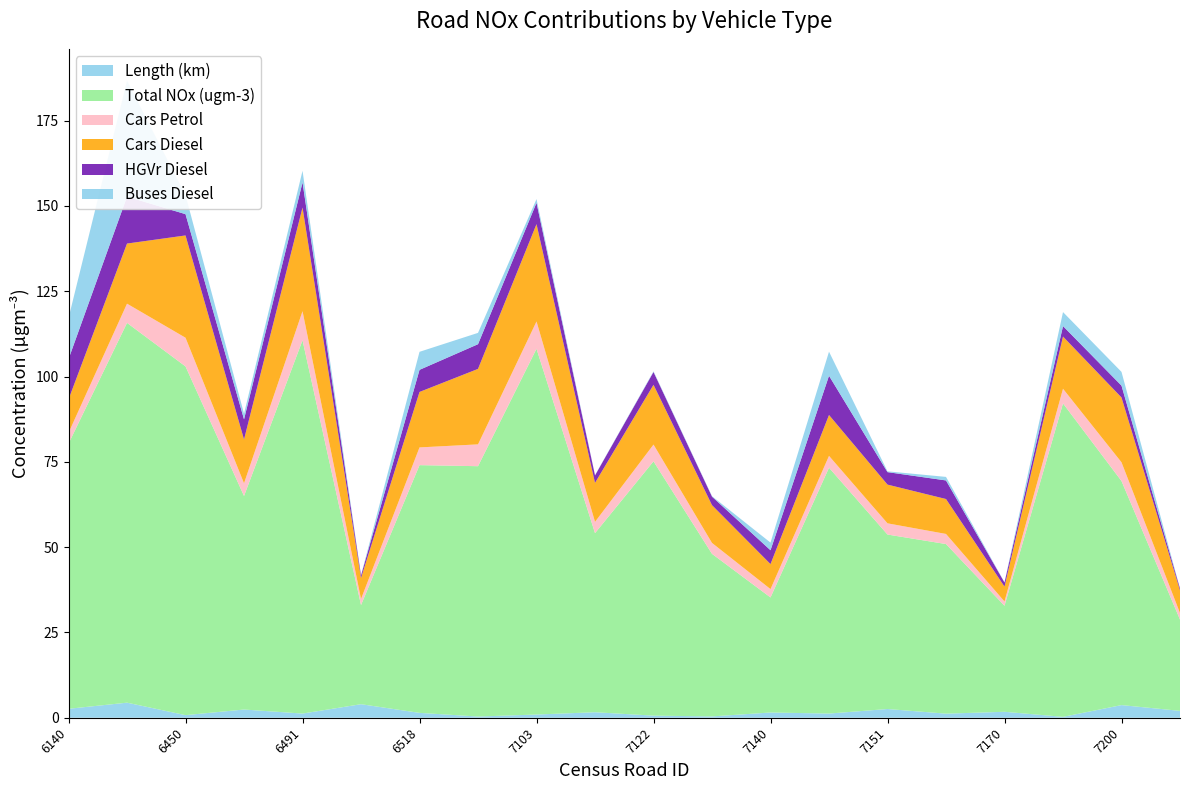

Reading left to right, transcribe all the data shown in this chart.

Length (km): 6140=2.6	6388=4.4	6450=0.8	6467=2.4	6491=1.2	6516=4.0	6518=1.4	7100=0.4	7103=0.9	7109=1.6	7122=0.6	7123=0.4	7140=1.5	7147=1.2	7151=2.6	7165=1.2	7170=1.7	7192=0.3	7200=3.7	7203=2.0
Total NOx (ugm-3): 6140=77.7	6388=111.3	6450=102.2	6467=62.6	6491=109.4	6516=29.1	6518=72.6	7100=73.4	7103=107.2	7109=52.5	7122=74.5	7123=47.6	7140=33.7	7147=72.1	7151=51.1	7165=49.7	7170=31.1	7192=91.9	7200=65.7	7203=26.8
Cars Petrol: 6140=3.1	6388=5.6	6450=8.4	6467=3.7	6491=8.5	6516=1.8	6518=5.2	7100=6.4	7103=8.0	7109=3.3	7122=4.9	7123=3.2	7140=2.4	7147=3.5	7151=3.3	7165=3.0	7170=1.3	7192=4.3	7200=5.5	7203=1.9
Cars Diesel: 6140=9.8	6388=17.6	6450=30.0	6467=12.9	6491=30.4	6516=6.1	6518=16.3	7100=22.1	7103=28.5	7109=11.4	7122=17.5	7123=11.1	7140=7.3	7147=12.0	7151=11.4	7165=10.2	7170=4.3	7192=15.3	7200=19.0	7203=6.6
HGVr Diesel: 6140=11.8	6388=13.8	6450=6.2	6467=5.9	6491=7.4	6516=0.8	6518=6.5	7100=7.2	7103=6.3	7109=2.2	7122=3.8	7123=2.5	7140=4.1	7147=11.5	7151=3.7	7165=5.4	7170=1.2	7192=3.1	7200=3.5	7203=0.6
Buses Diesel: 6140=12.0	6388=34.0	6450=5.5	6467=1.7	6491=3.4	6516=0.0	6518=5.3	7100=3.3	7103=1.1	7109=0.1	7122=0.2	7123=0.1	7140=2.2	7147=7.1	7151=0.2	7165=1.0	7170=0.0	7192=4.1	7200=4.0	7203=0.0